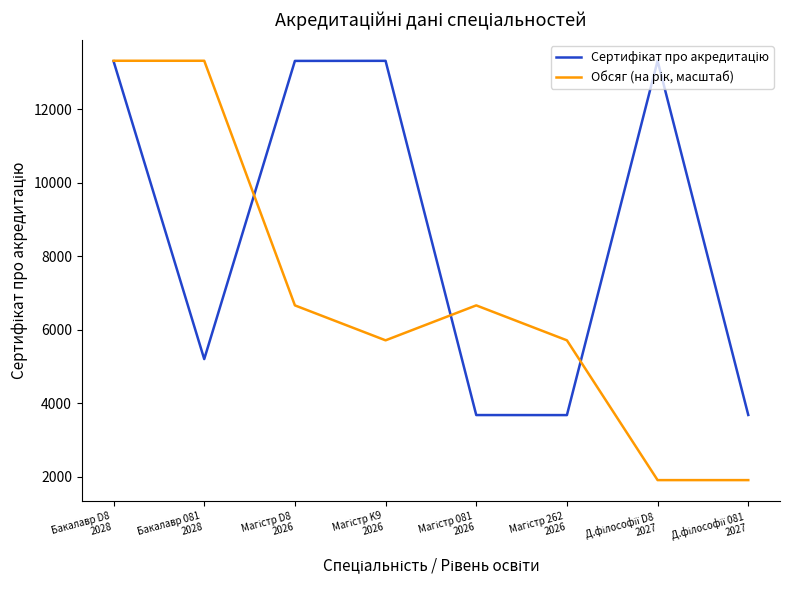

What is the minimum value shown in the chart?

1902.3